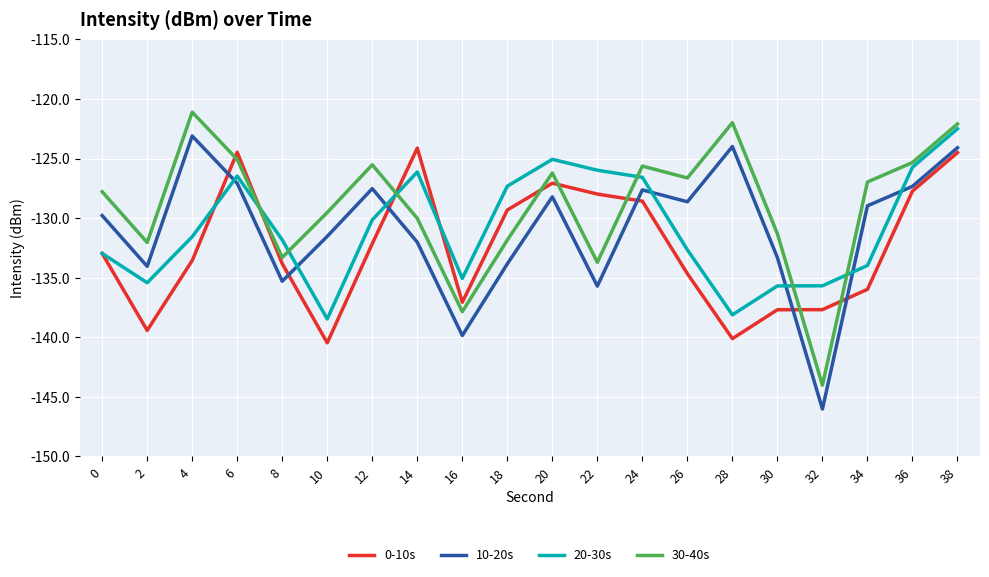

What is the difference between the highest and lowest values at 28?

18.1